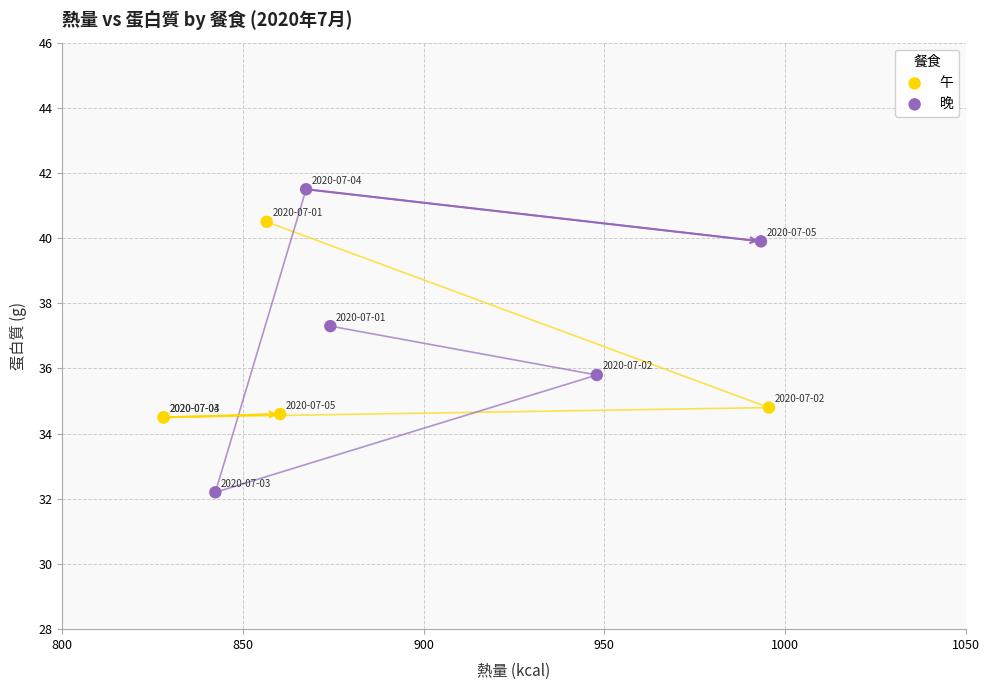

Which series contains the highest Y value?

晚